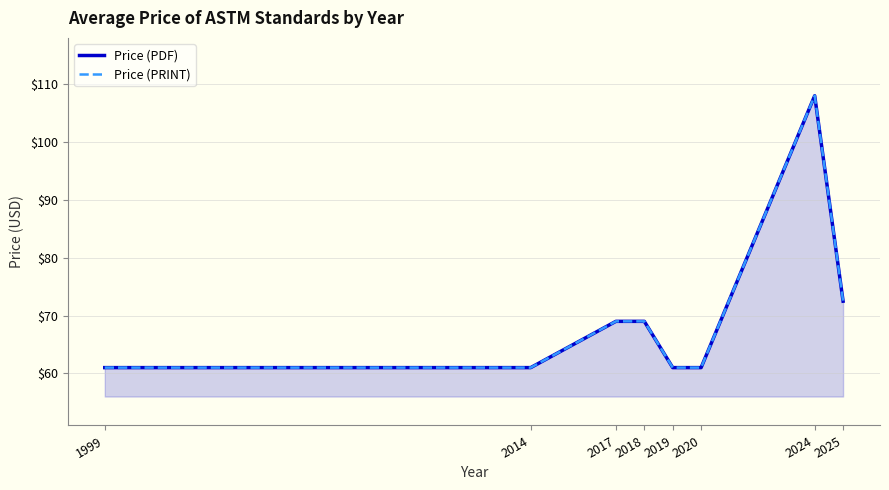

Reading left to right, extract all data points from this chart.

Price (PDF): 1999=61.0	2014=61.0	2017=69.0	2018=69.0	2019=61.0	2020=61.0	2024=108.0	2025=72.5
Price (PRINT): 1999=61.0	2014=61.0	2017=69.0	2018=69.0	2019=61.0	2020=61.0	2024=108.0	2025=72.5